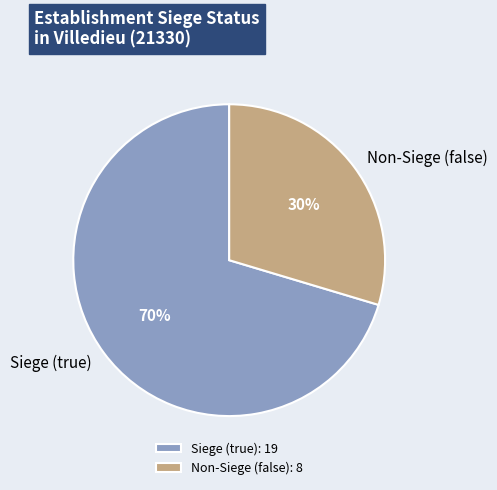

Do Siege (true) and Non-Siege (false) together represent more than half of the pie?

Yes